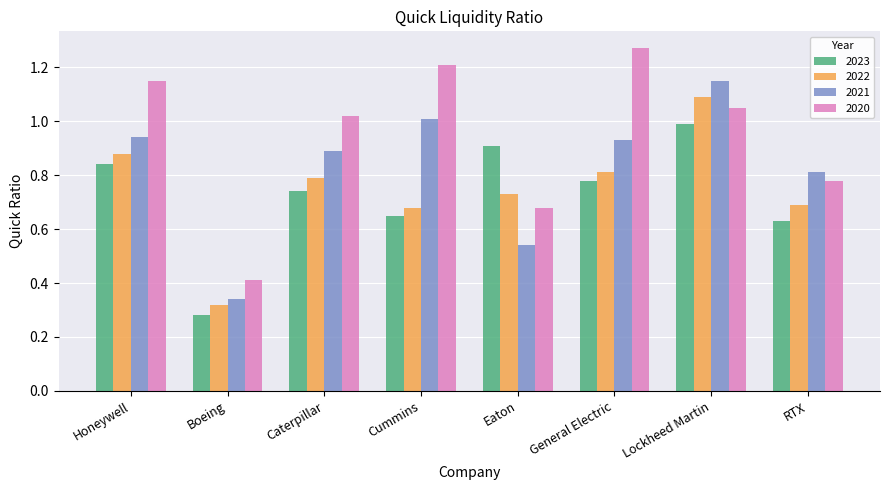

The value of 2021 at Honeywell is 1.3. True or false?

False